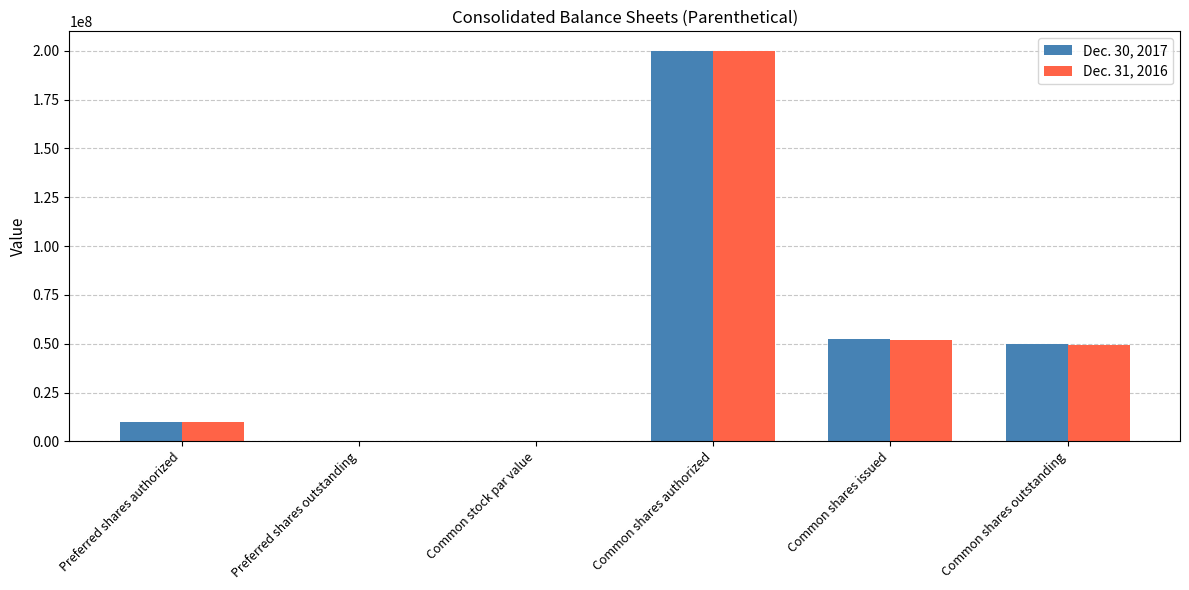

Which category has the highest value across all series?

Common shares authorized